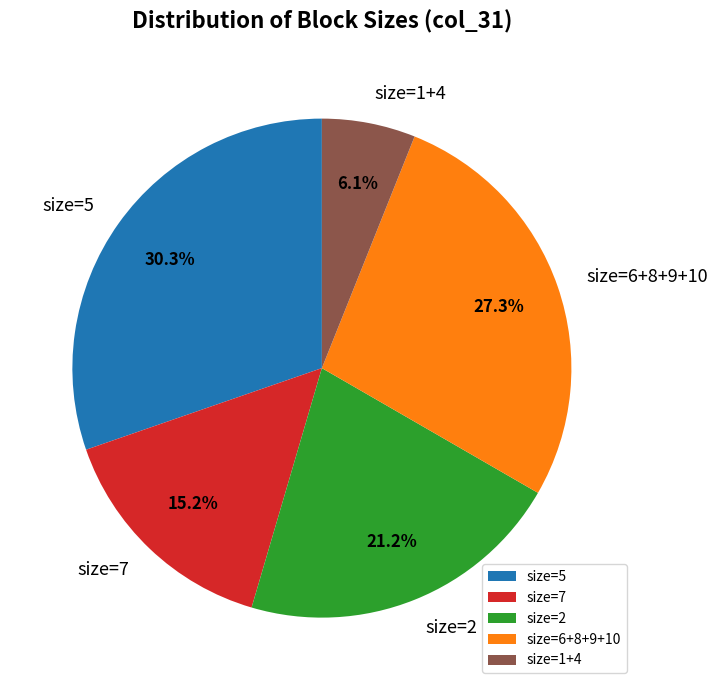

What is the smallest slice in the pie chart?

size=1+4